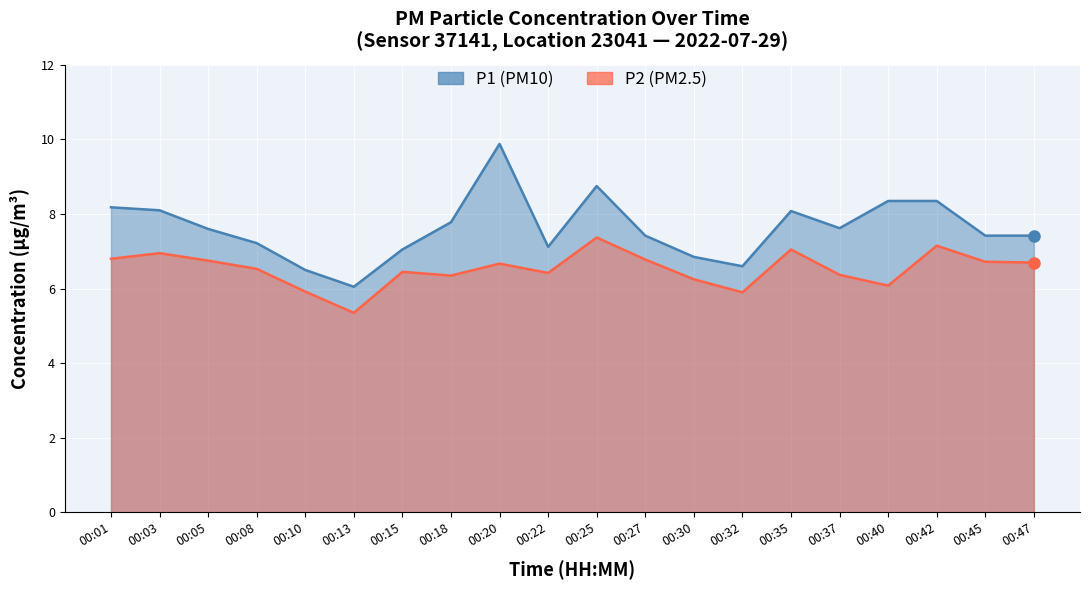

True or false: P1 and P2 cross at least once.

False